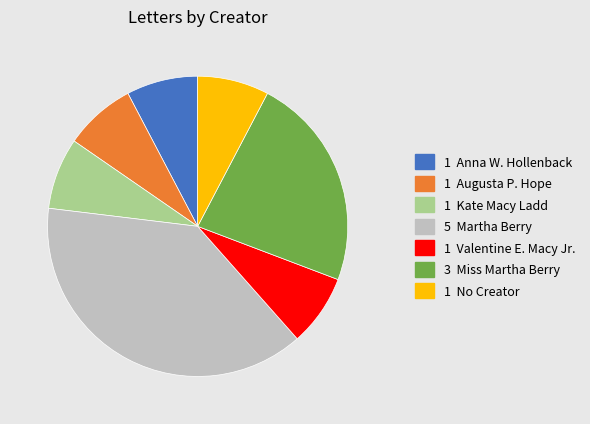

Is there a majority slice in this chart?

No